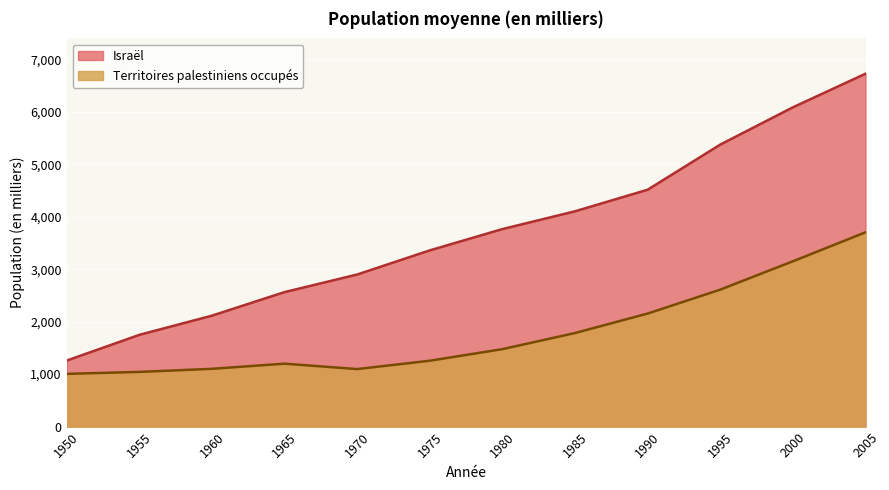

At which category is the sum across all series the highest?

2005